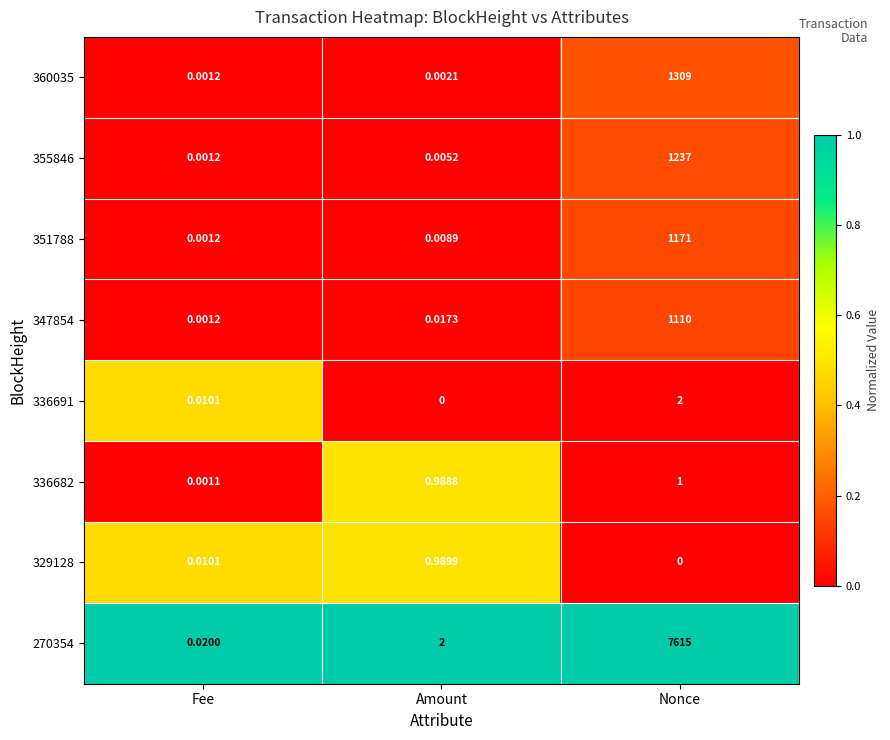

Which series has the largest range (max minus min)?

270354